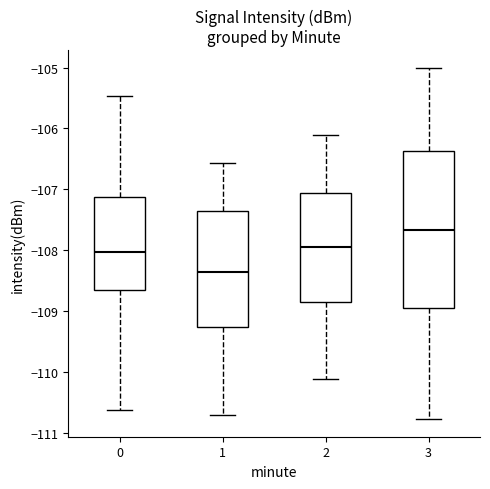

Where does the median line of the box at x = 0 sit on the y-axis? The values are not printed on the chart, so give them approximately, as read against the axis.

-108.0